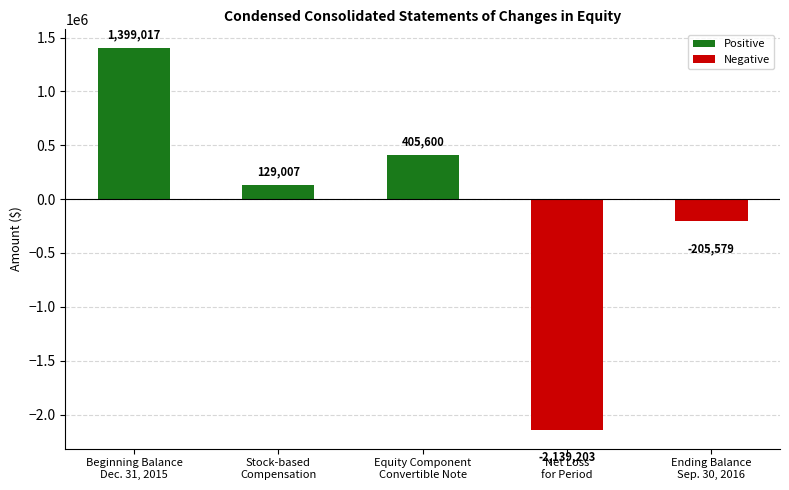

What is the difference between the maximum and minimum values?

3538220